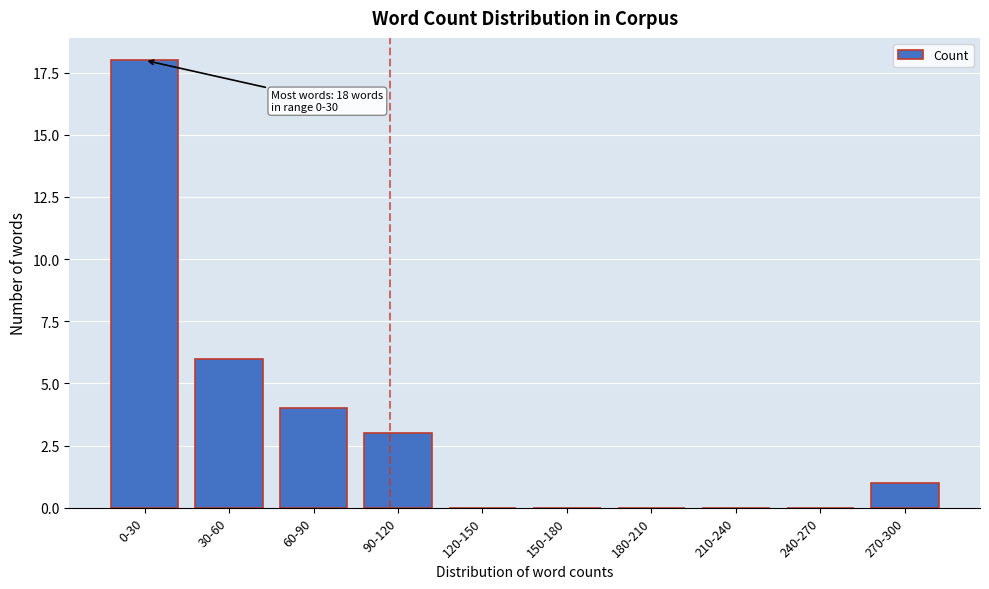

Reading right to left, transcribe all the data shown in this chart.

270-300=1	240-270=0	210-240=0	180-210=0	150-180=0	120-150=0	90-120=3	60-90=4	30-60=6	0-30=18